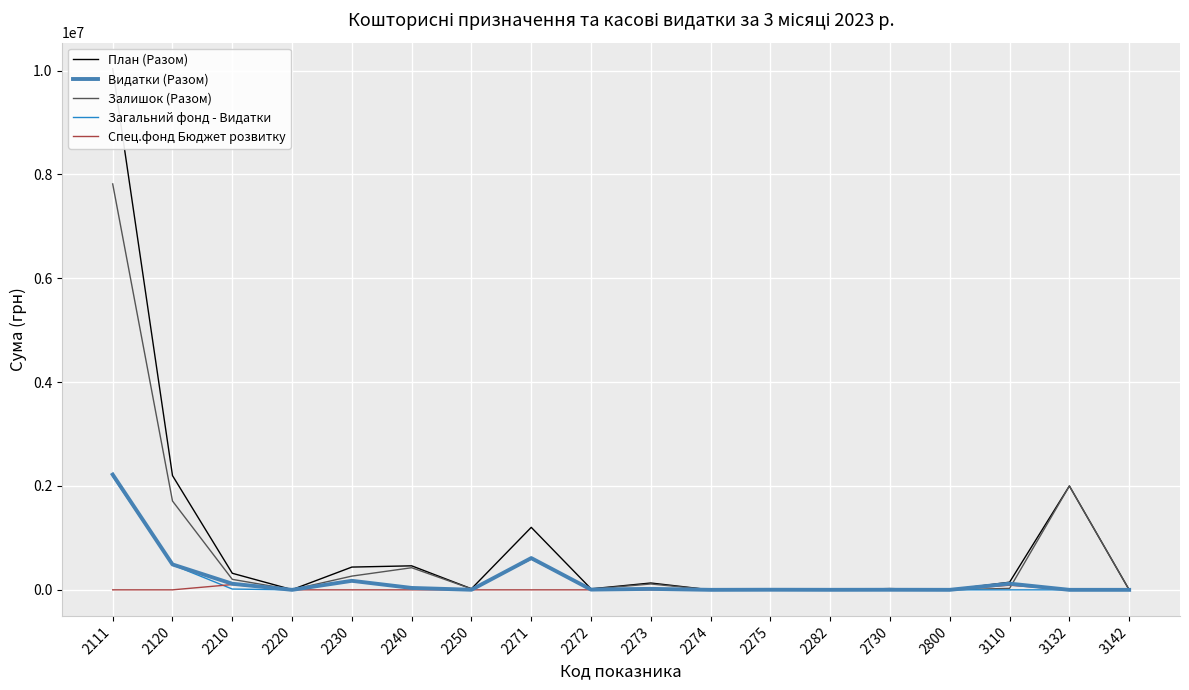

What is the value of the План (Разом) point at the 9th from the left?

19500.0